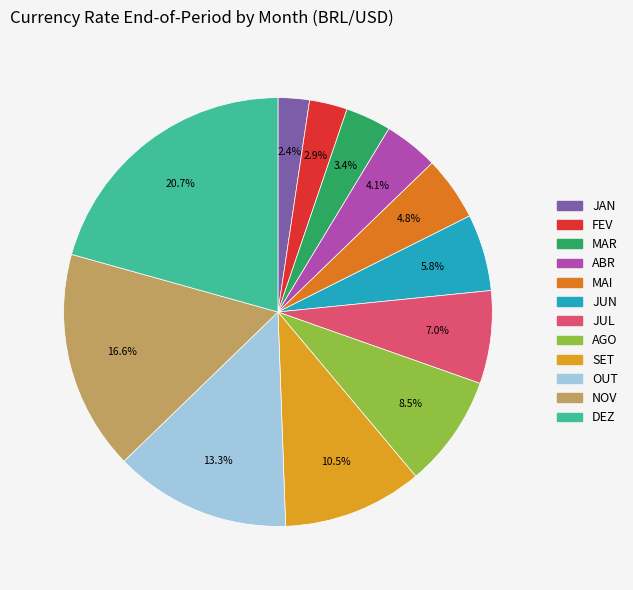

How many slices are in this pie chart?

12